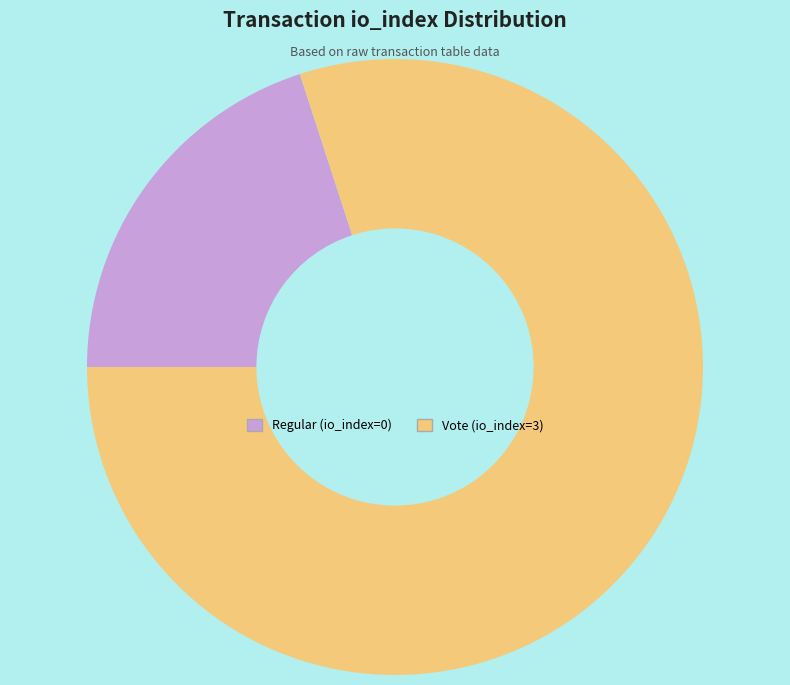

Rank the categories by value from highest to lowest.

Vote (io_index=3), Regular (io_index=0)